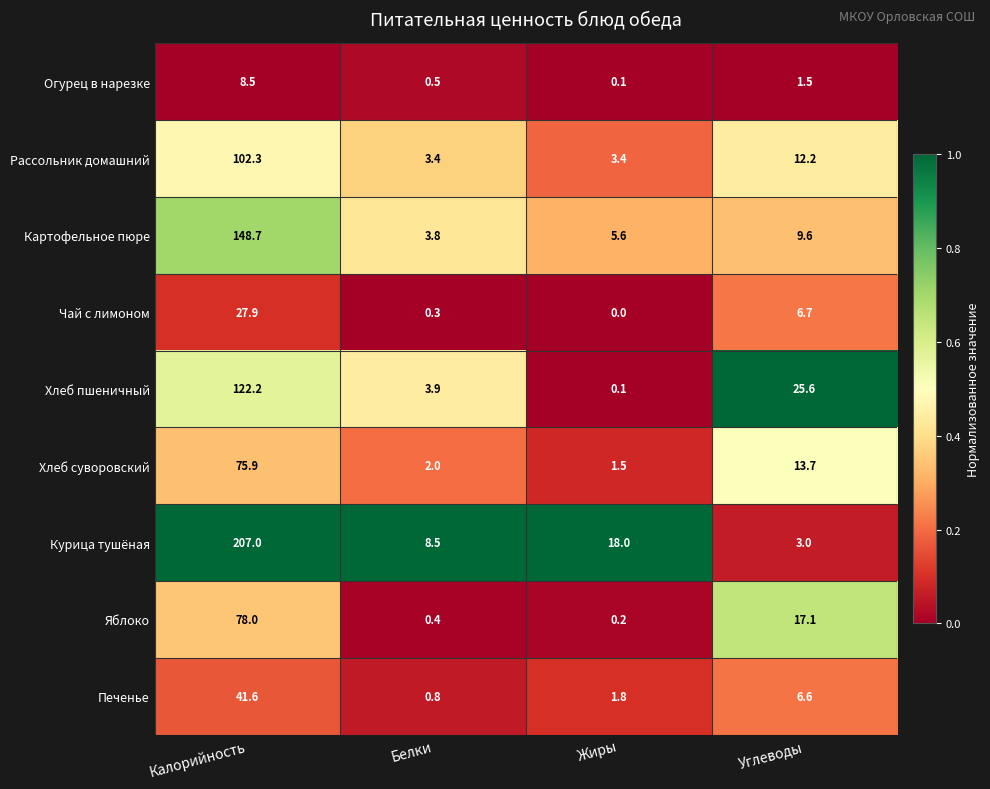

Which category has the lowest value across all series?

Жиры